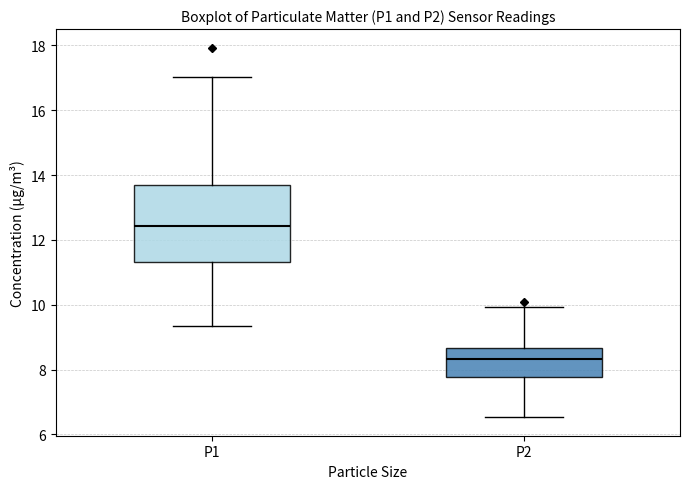

Which box's median line is the lowest?

P2